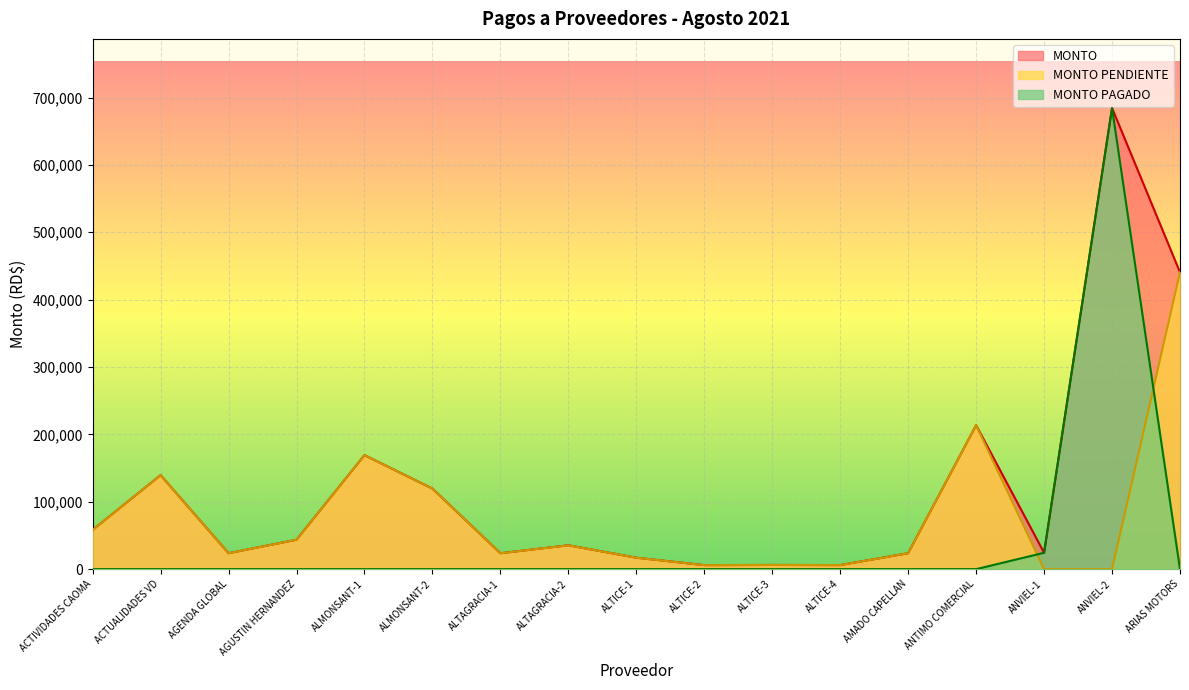

At which label is MONTO PAGADO closest to 342200?

ANVIEL-1